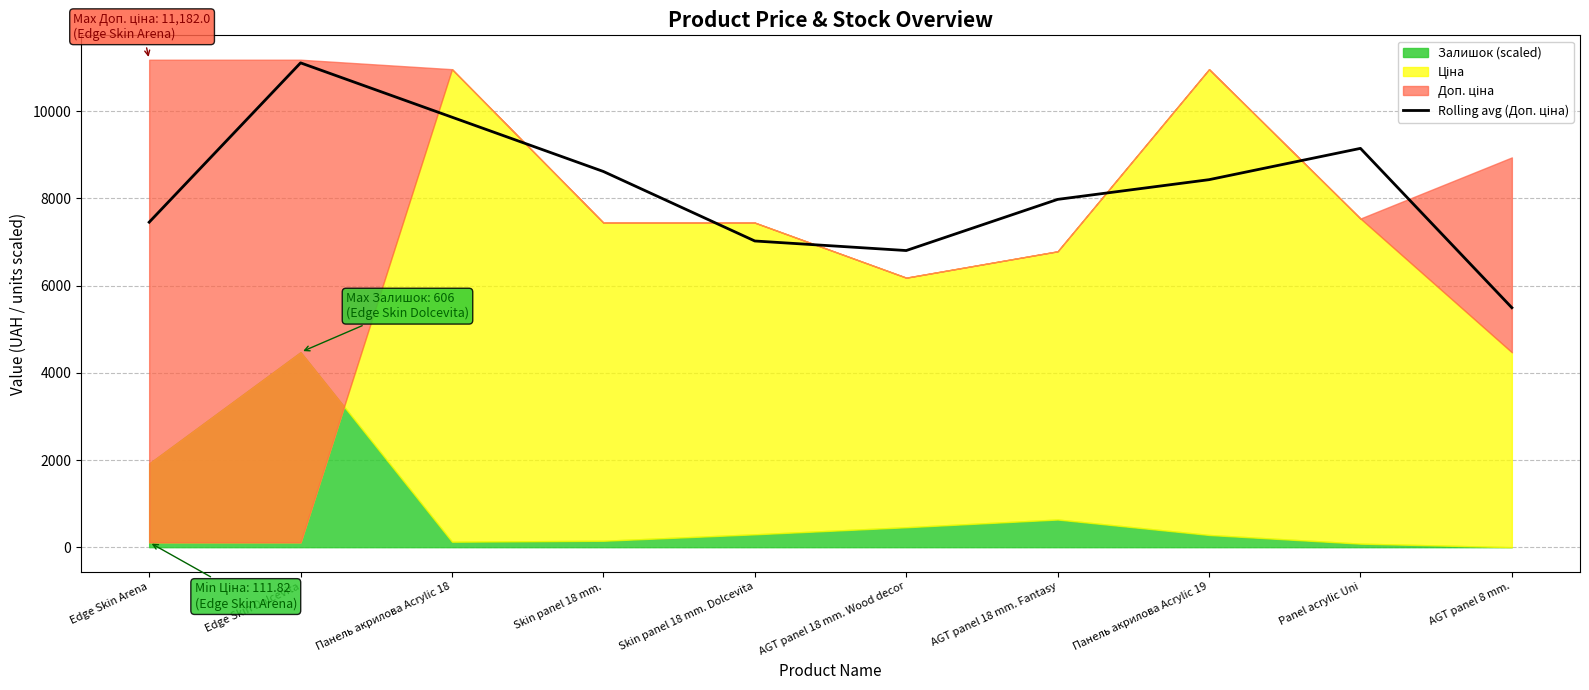

Which has a higher value, Панель акрилова Acrylic 19 or Edge Skin Dolcevita?

Edge Skin Dolcevita